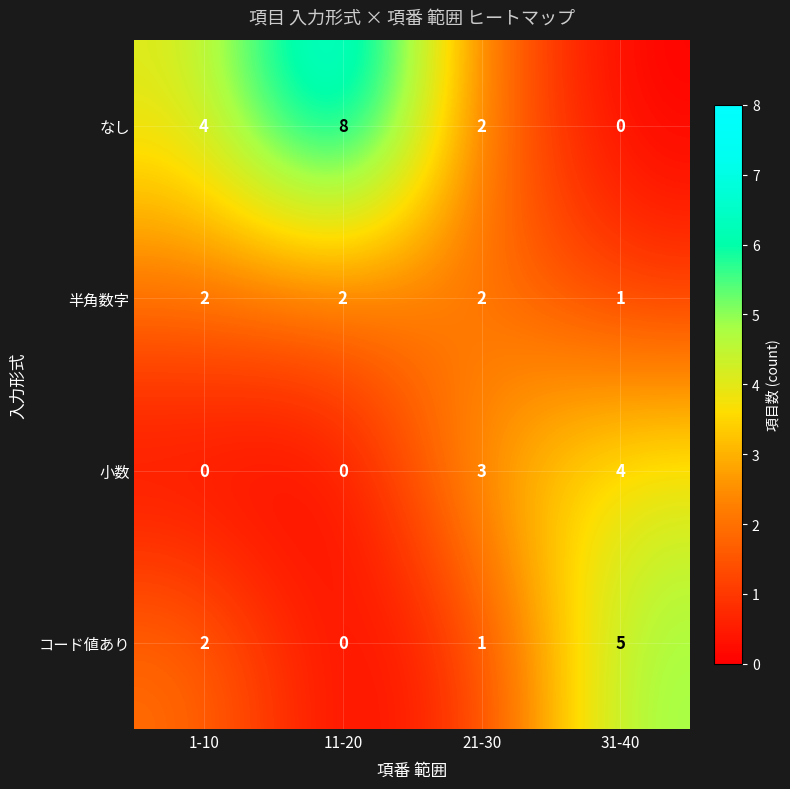

List the series in order of their peak value, lowest first.

半角数字, 小数, コード値あり, なし